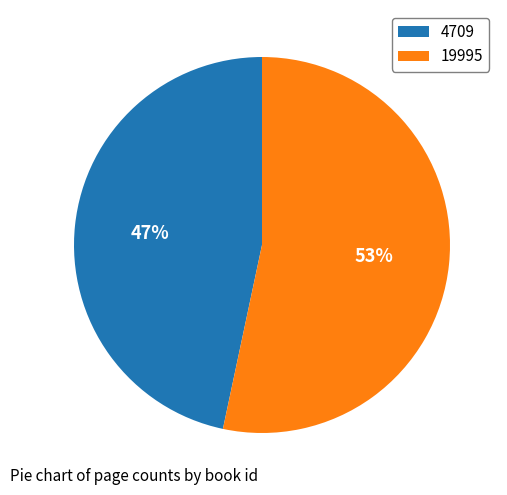

Between 19995 and 4709, which is larger?

19995